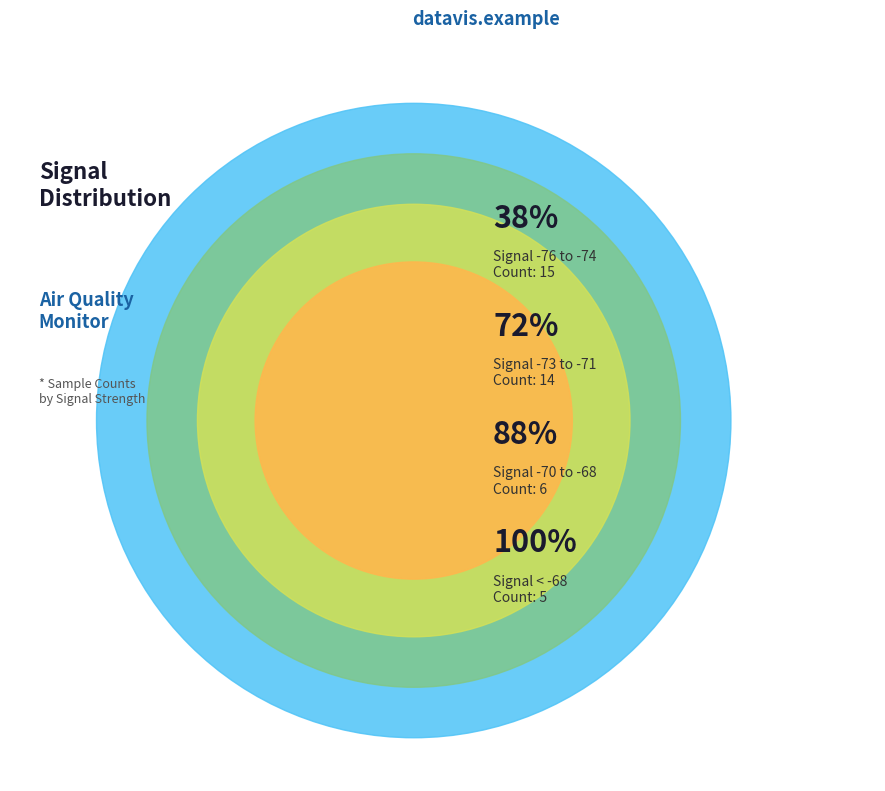

Is there any slice that represents more than half of the pie?

No